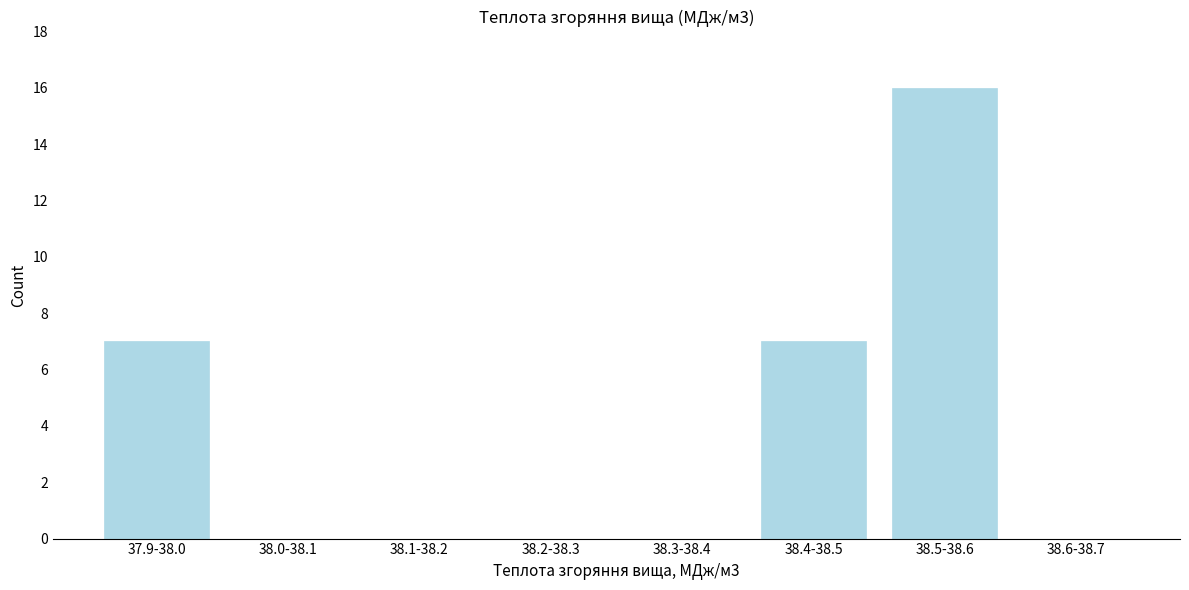

Reading left to right, transcribe all the data shown in this chart.

37.9-38.0=7	38.0-38.1=0	38.1-38.2=0	38.2-38.3=0	38.3-38.4=0	38.4-38.5=7	38.5-38.6=16	38.6-38.7=0